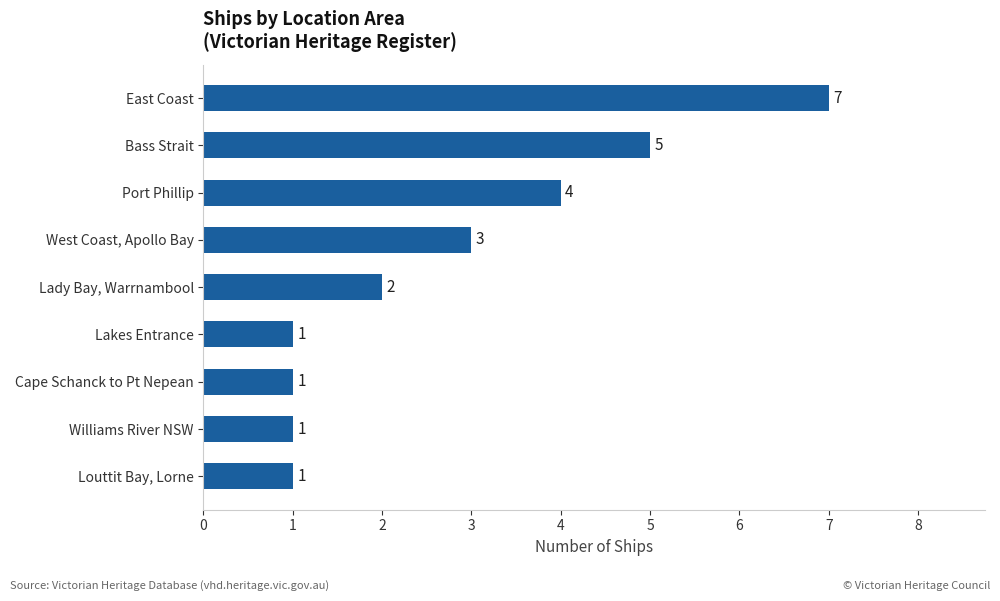

Reading top to bottom, list all the values displayed in this chart.

East Coast=7	Bass Strait=5	Port Phillip=4	West Coast, Apollo Bay=3	Lady Bay, Warrnambool=2	Lakes Entrance=1	Cape Schanck to Pt Nepean=1	Williams River NSW=1	Louttit Bay, Lorne=1